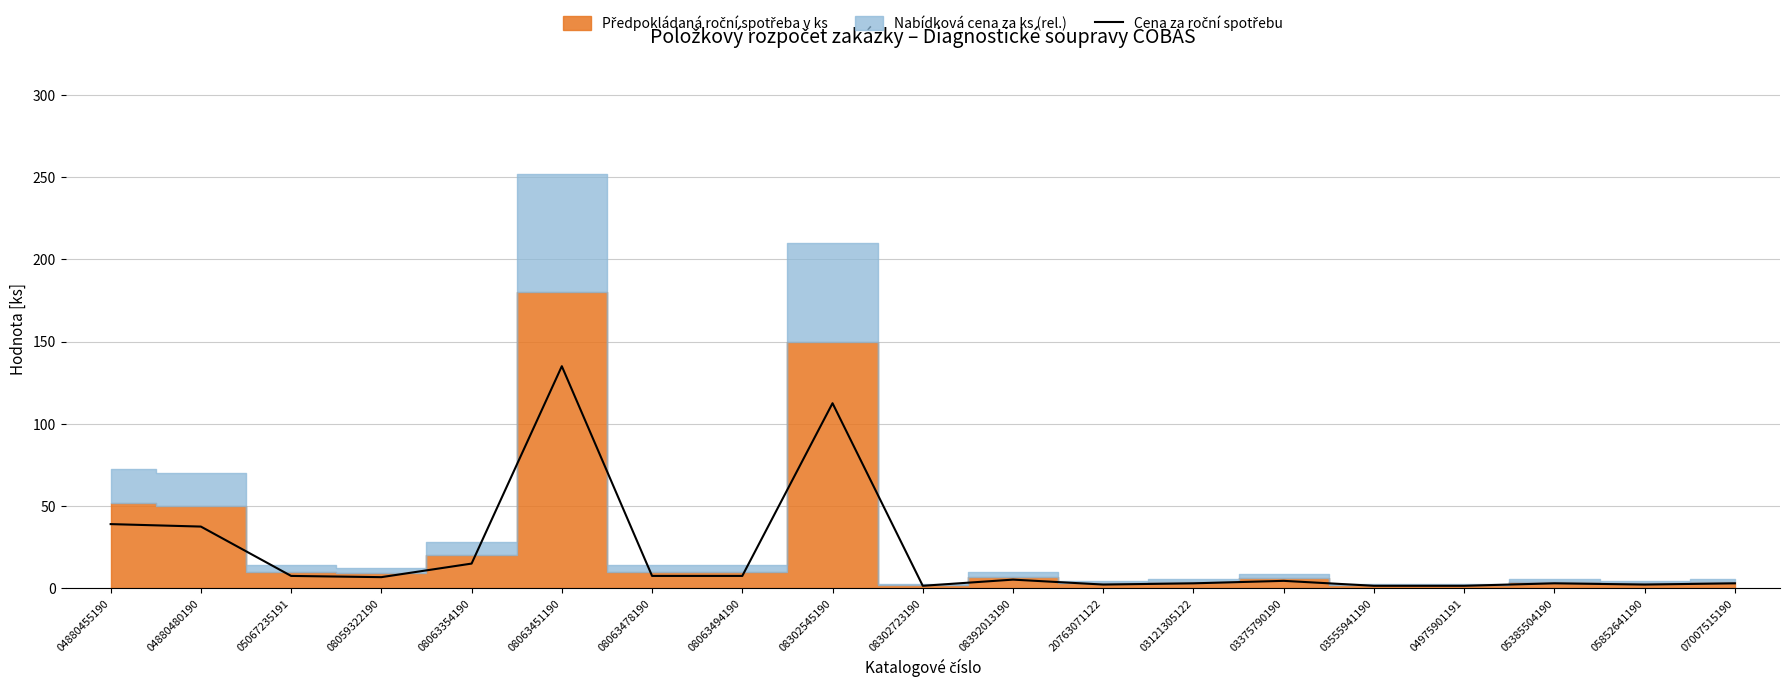

Which category has the lowest value across all series?

08302723190